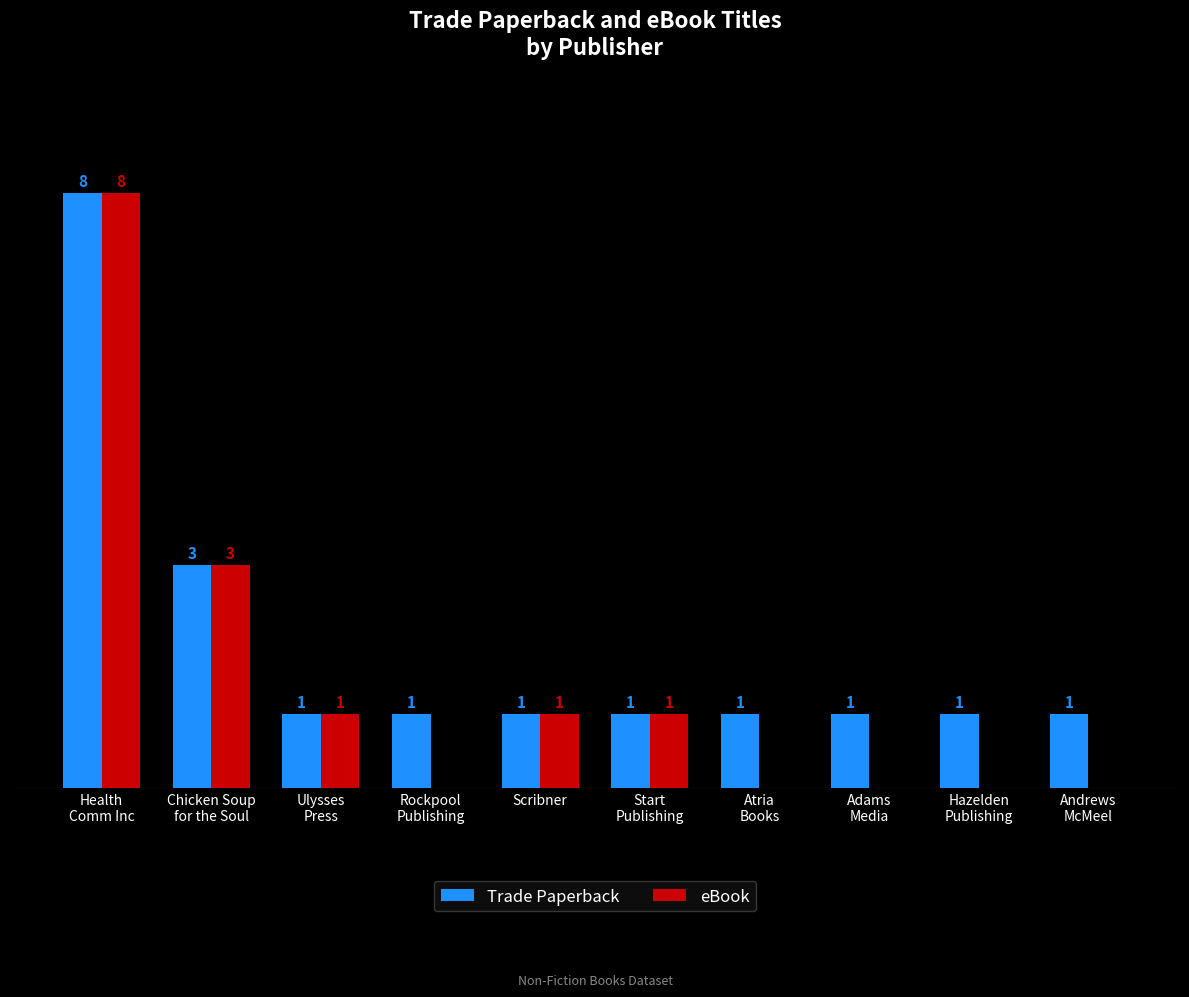

At which category is the sum across all series the highest?

Health
Comm Inc